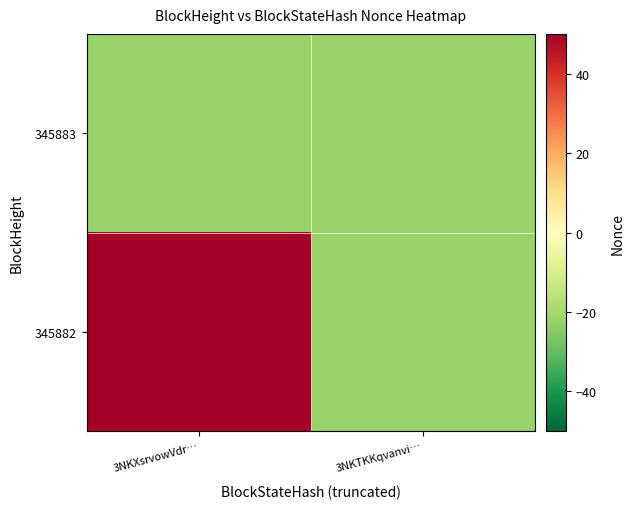

List the series in order of their overall mean, highest first.

345882, 345883